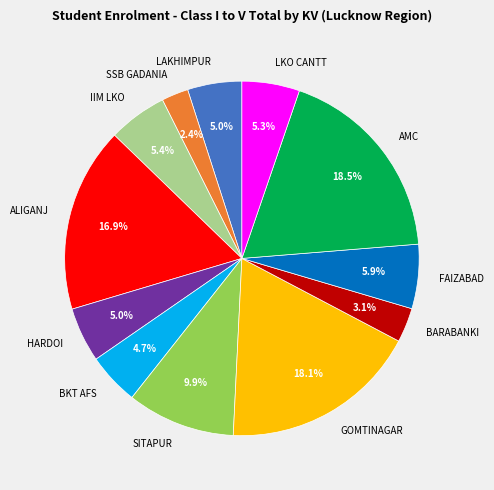

To the nearest percent, what is the difference between the largest and smallest slice percentages?

16%